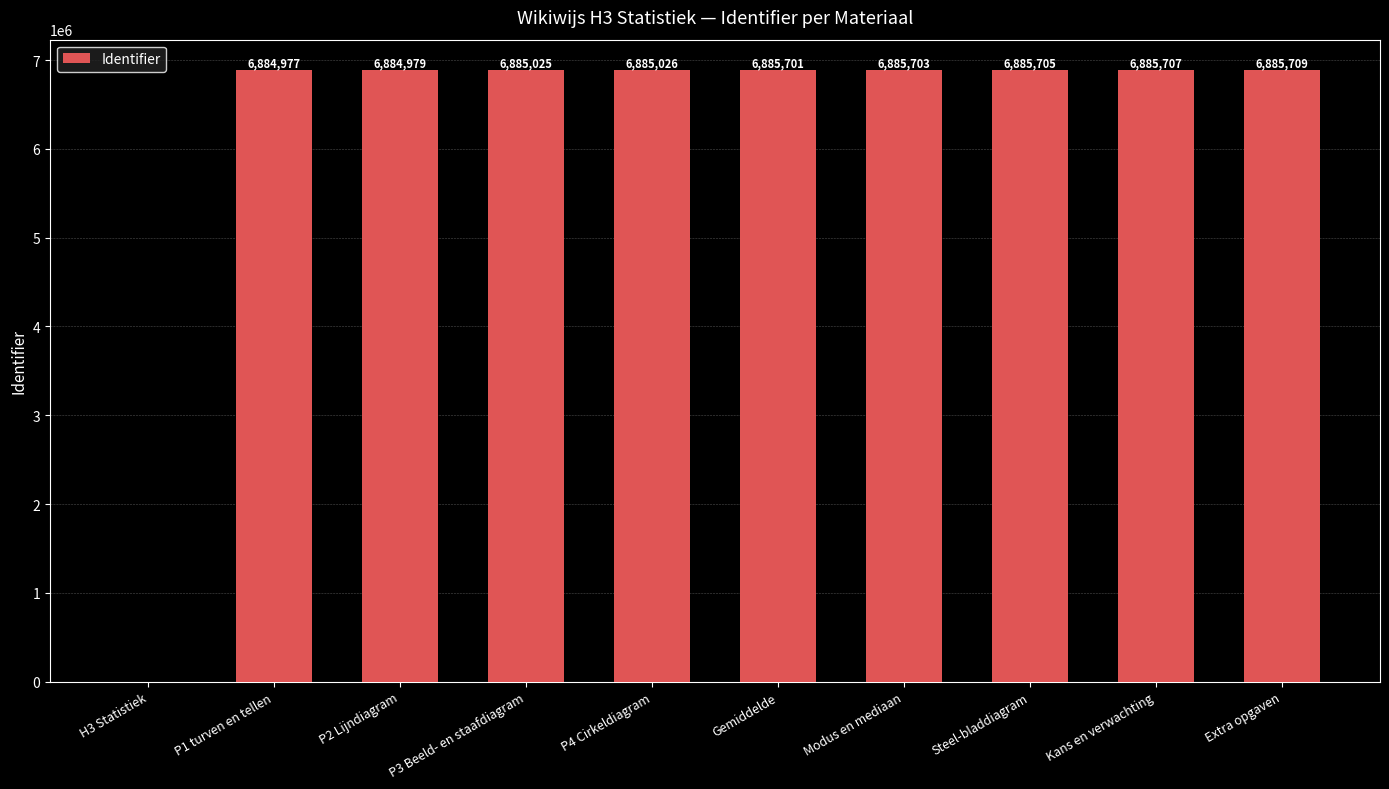

Count the number of data series in this chart.

1